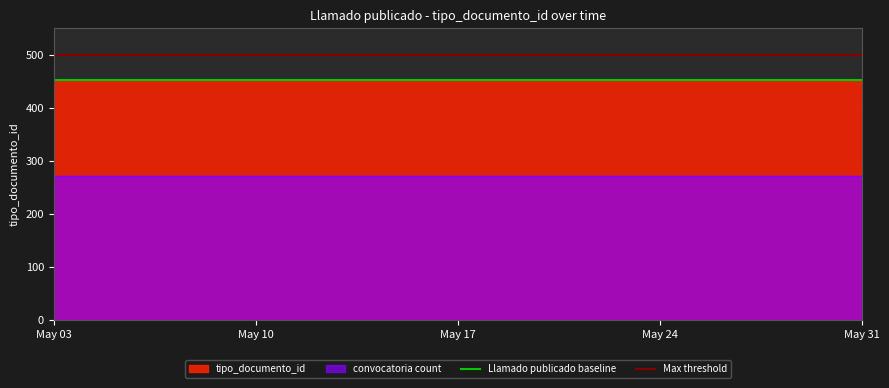

What is the maximum value for Max threshold?

500